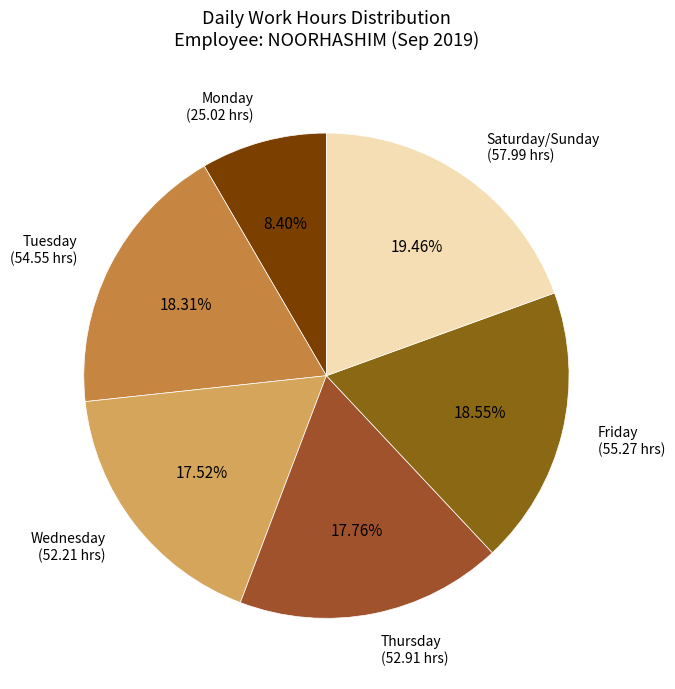

What is the largest slice in the pie chart?

Saturday/Sunday